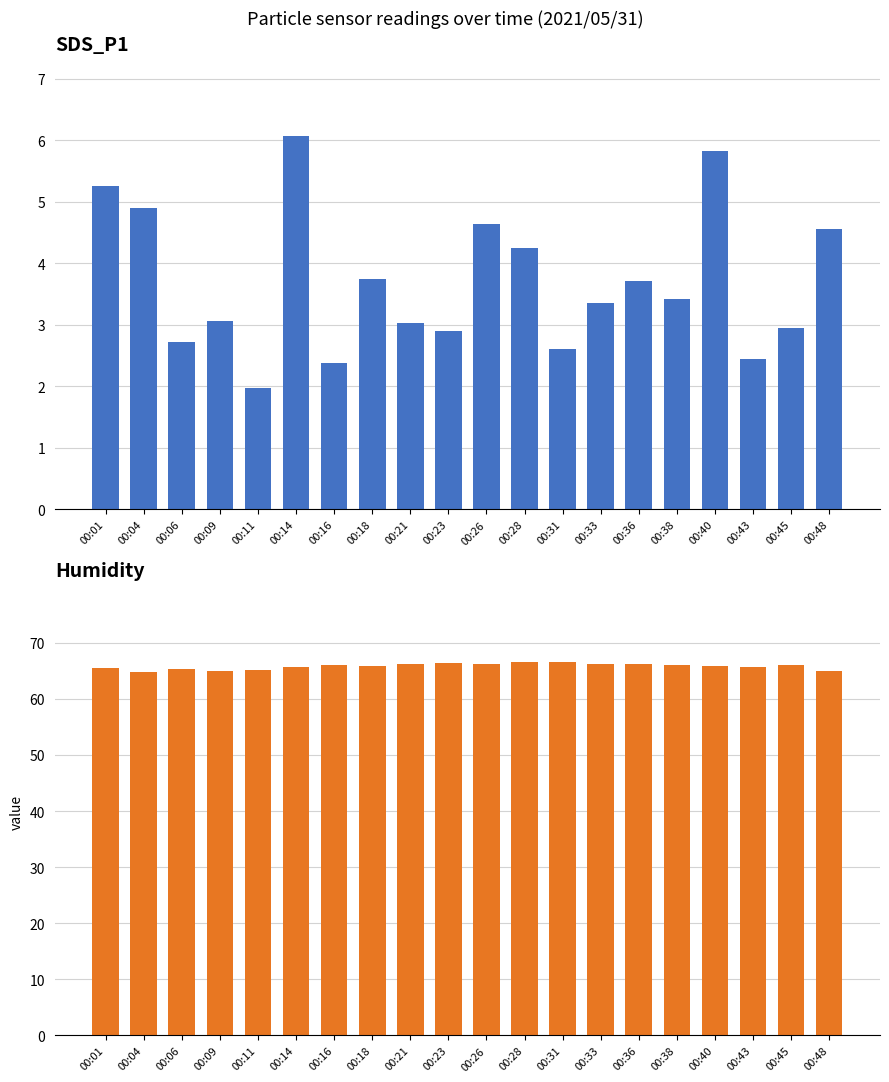

What is the sum of the Humidity values at 00:21 and 00:33?

132.5